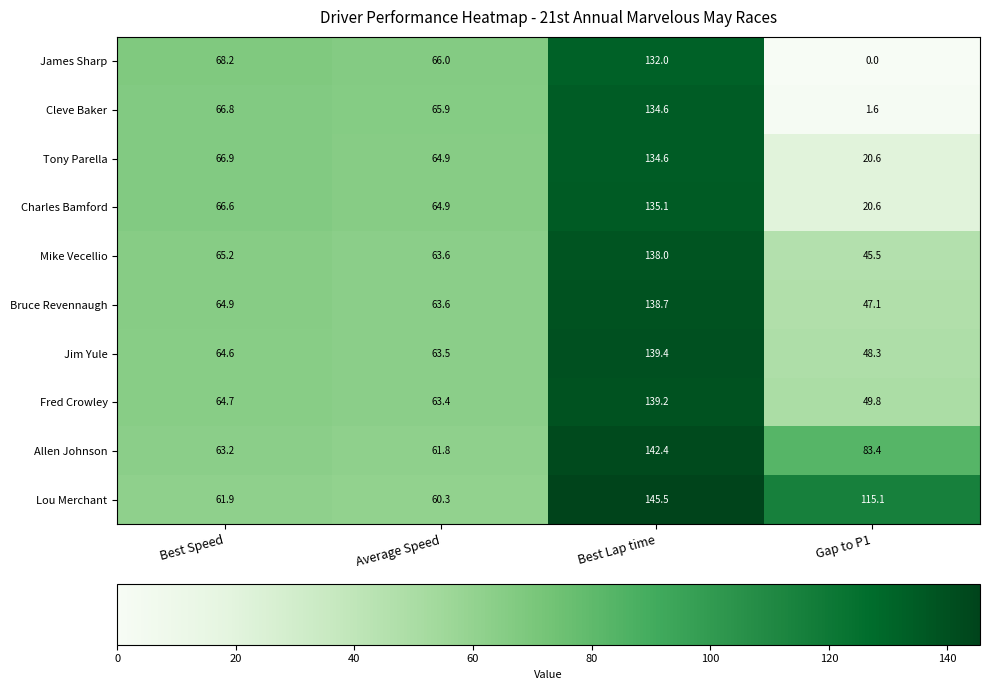

What is the average value of the Mike Vecellio series?

78.1